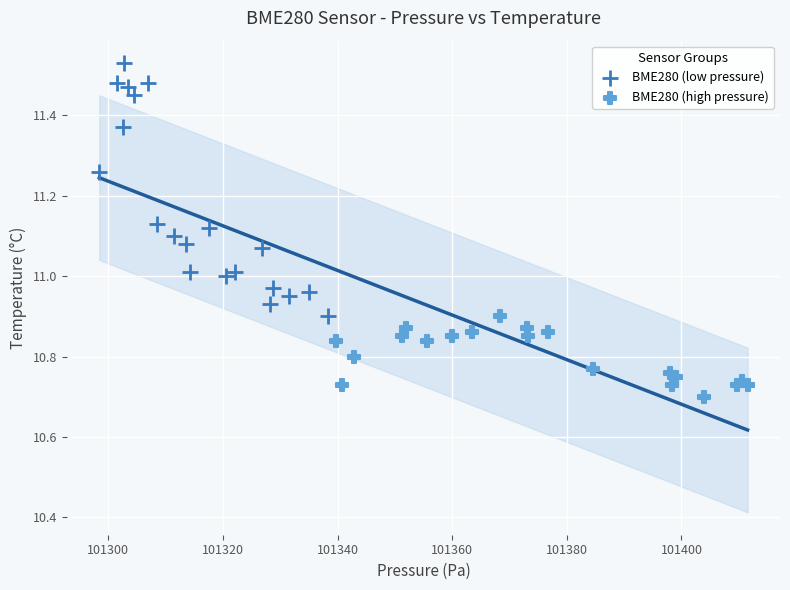

Which series contains the lowest Y value?

BME280 (high pressure)